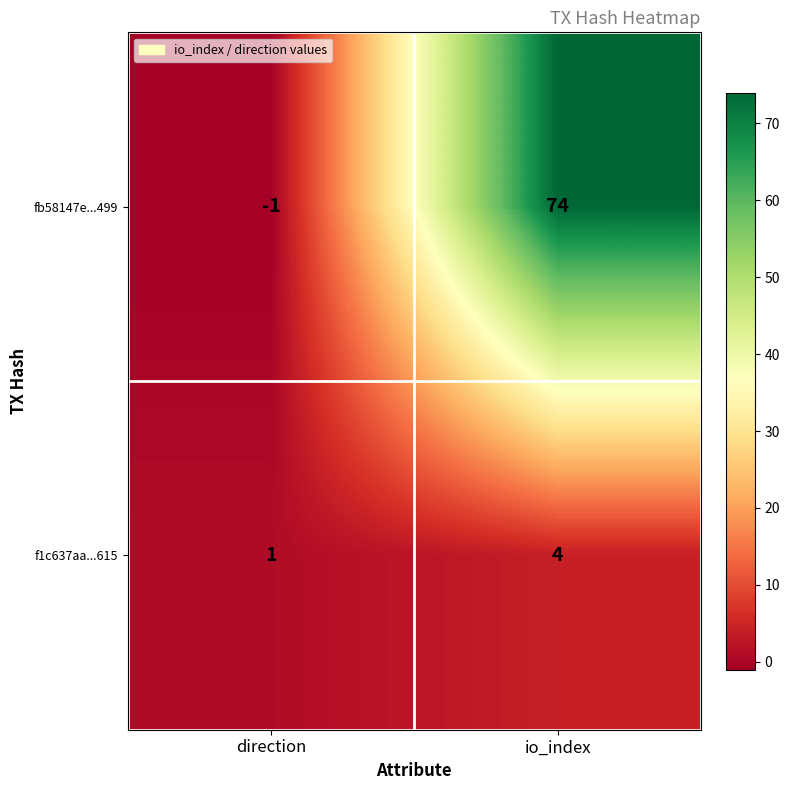

Which series has the largest total across all categories?

fb58147e...499